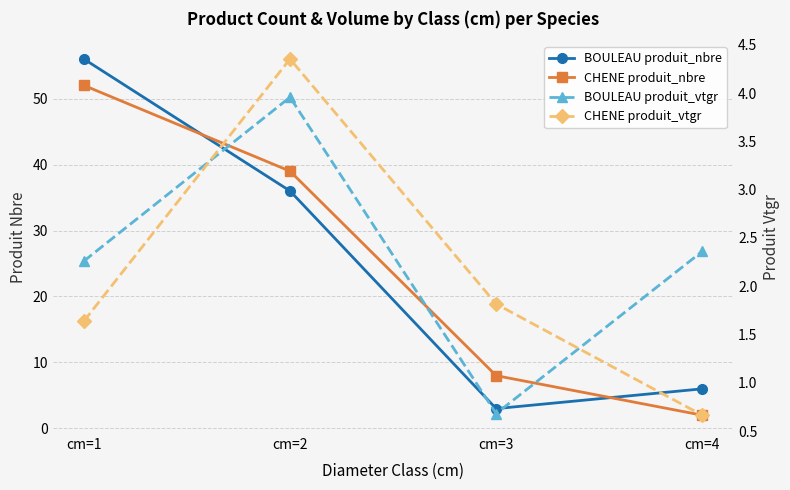

What is the difference between the highest and lowest values at cm=4?

5.3